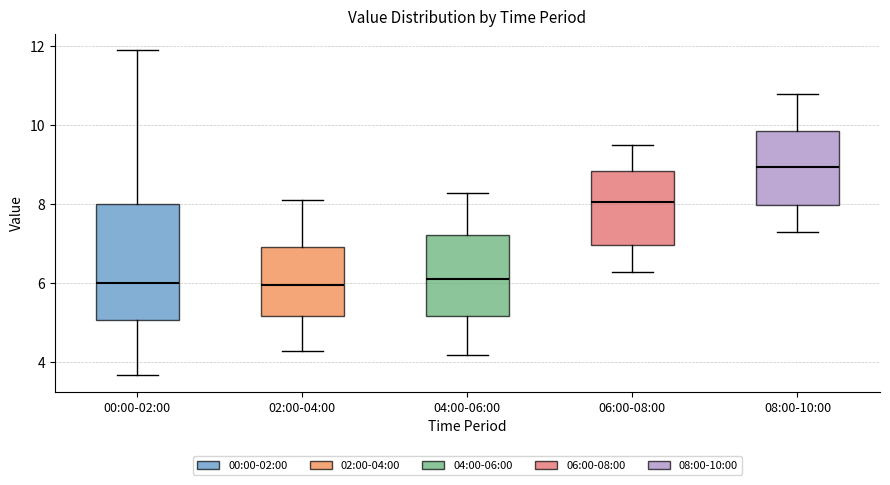

Comparing the boxes themselves (not the whiskers), which one is the tallest?

00:00-02:00